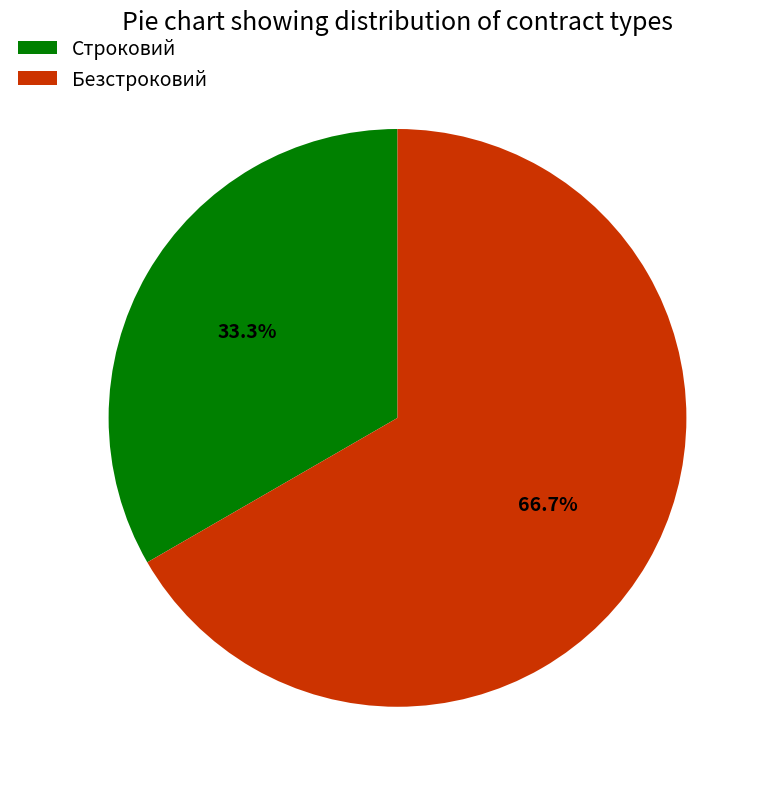

To the nearest percent, what is the average slice percentage?

50%